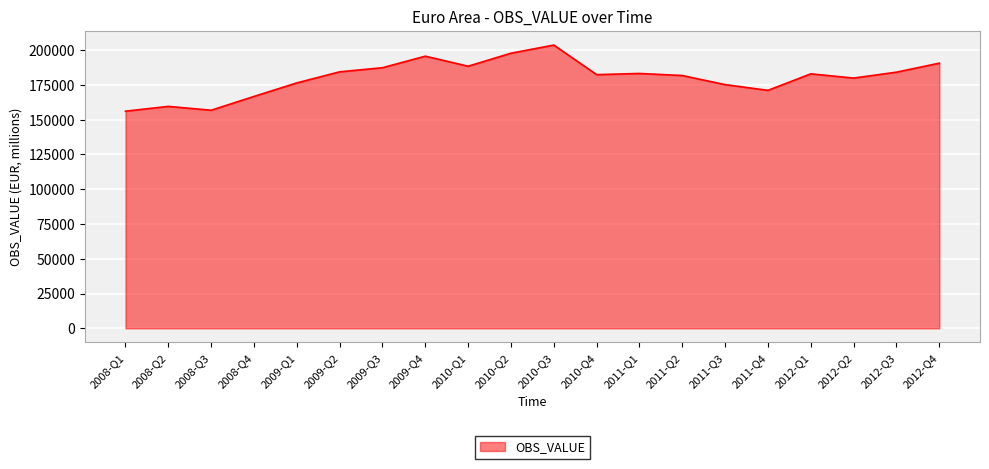

Does the chart have visible grid lines?

Yes